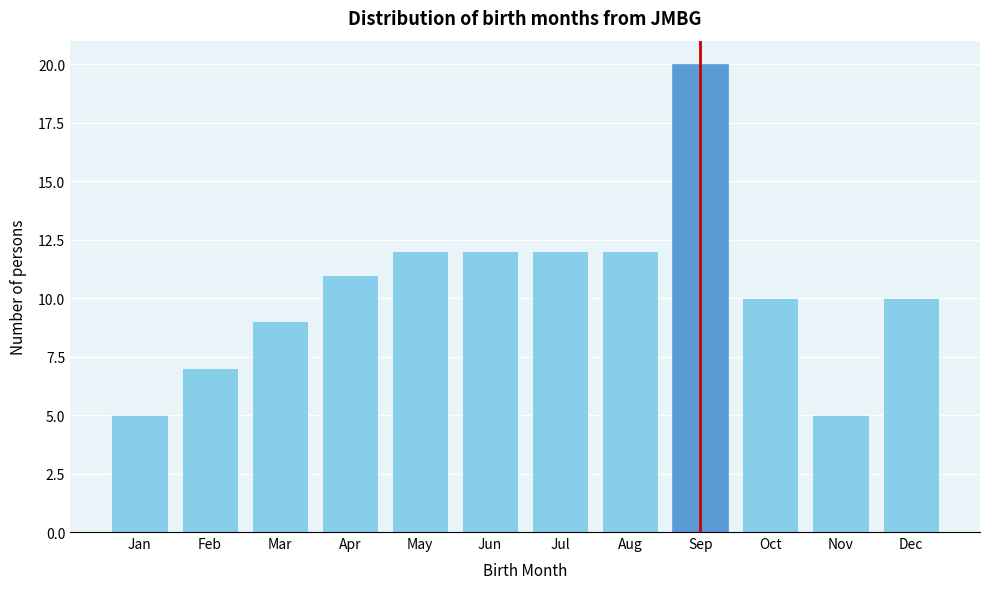

Reading right to left, list all the values displayed in this chart.

10	5	10	20	12	12	12	12	11	9	7	5